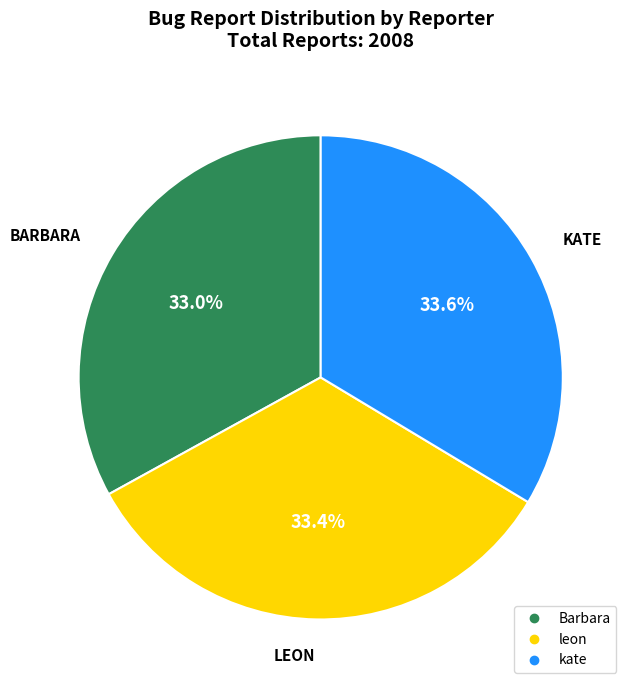

Approximately how many times larger is the value at Barbara compared to leon?

1.0